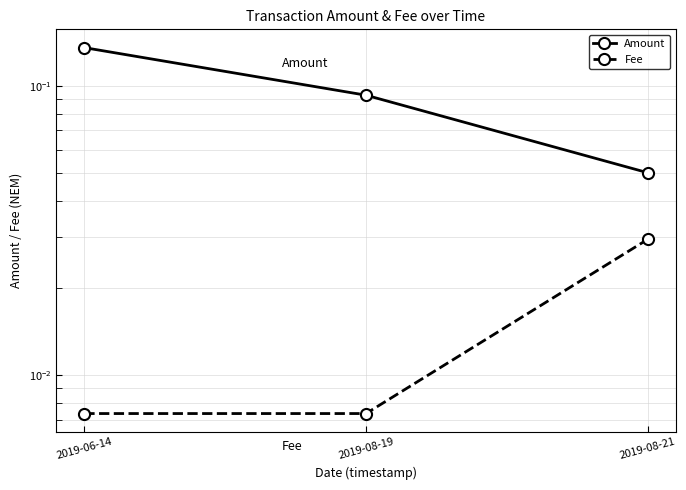

What are all the series names shown in the legend?

Amount, Fee